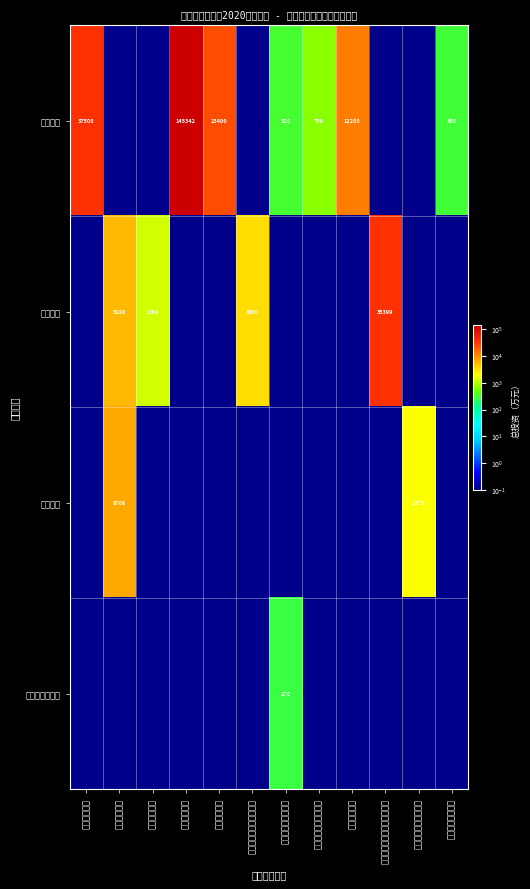

Is it true that 基础设施 equals 1309.0 at 北辰区开发区?

True